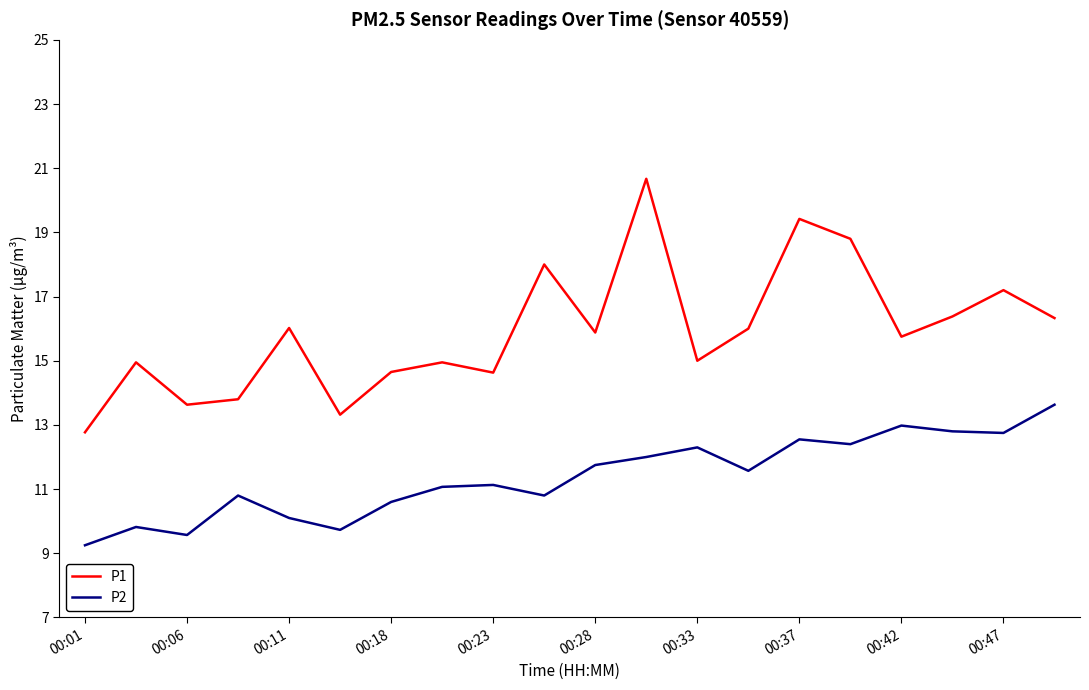

Which series has the widest spread of values?

P1